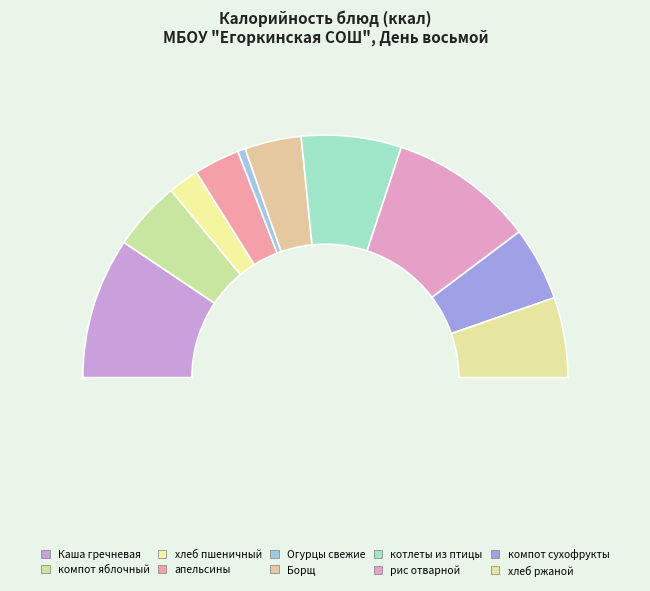

Is the sum of апельсины and пшеничный greater than half?

No